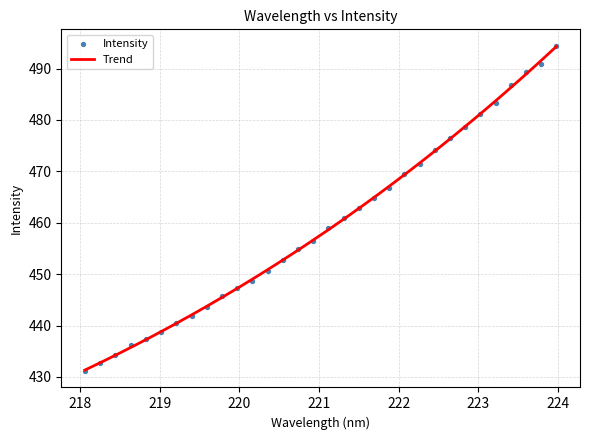

What is the change in value from 221.3083 to 222.6447?

+15.7